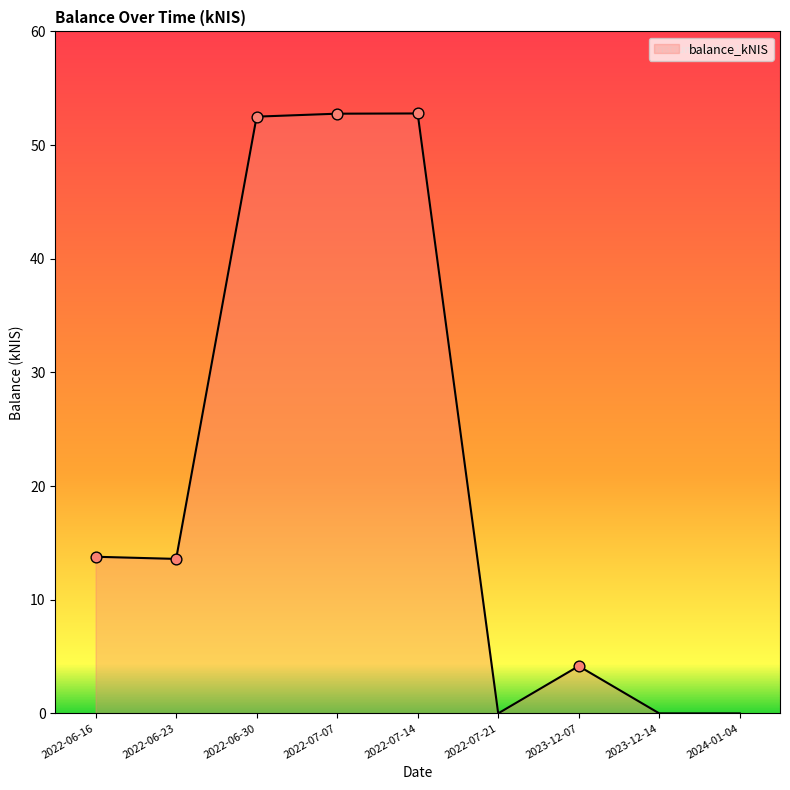

Between 2022-06-30 and 2023-12-07, which is larger?

2022-06-30